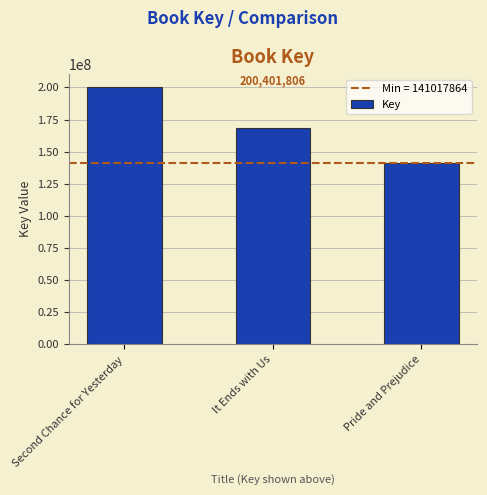

Read the value at Pride and Prejudice, to the nearest 100.

141017900